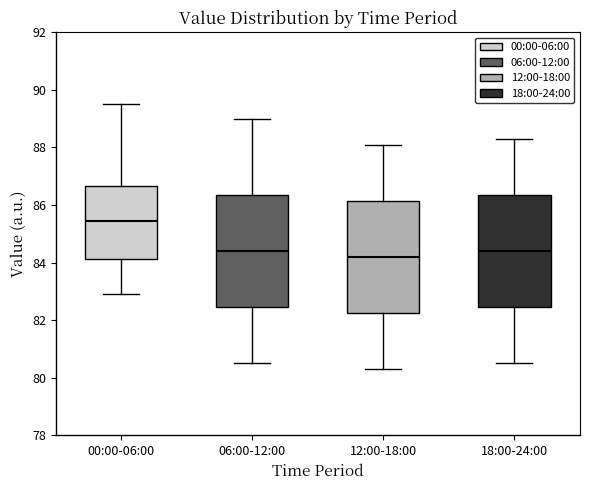

Which box has the highest median line?

00:00-06:00